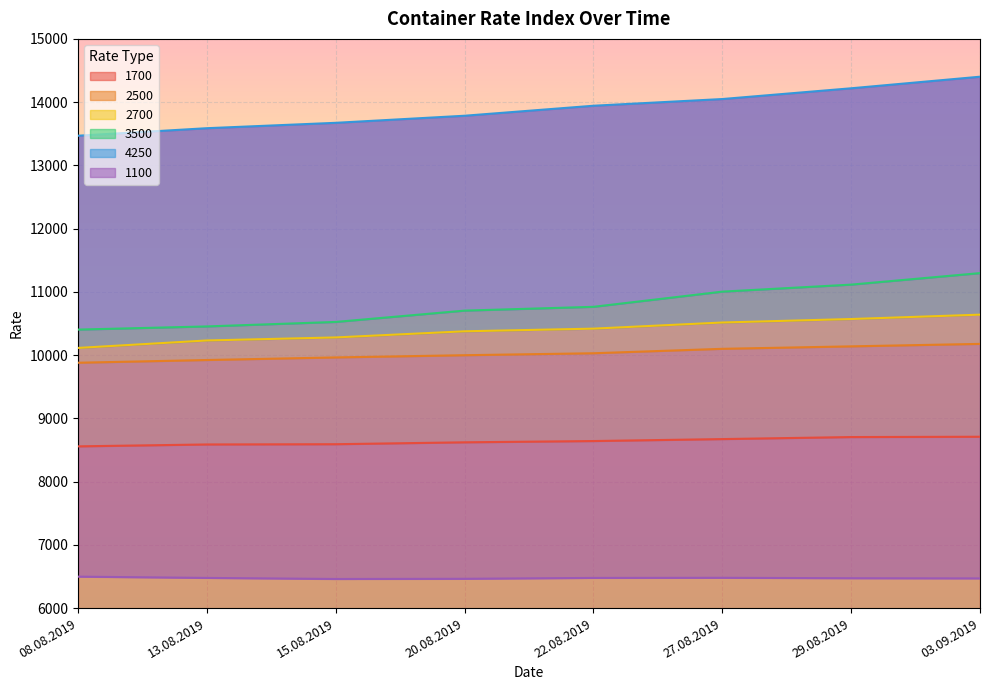

In 1100, how many points are higher than both neighbors (excluding endpoints)?

1